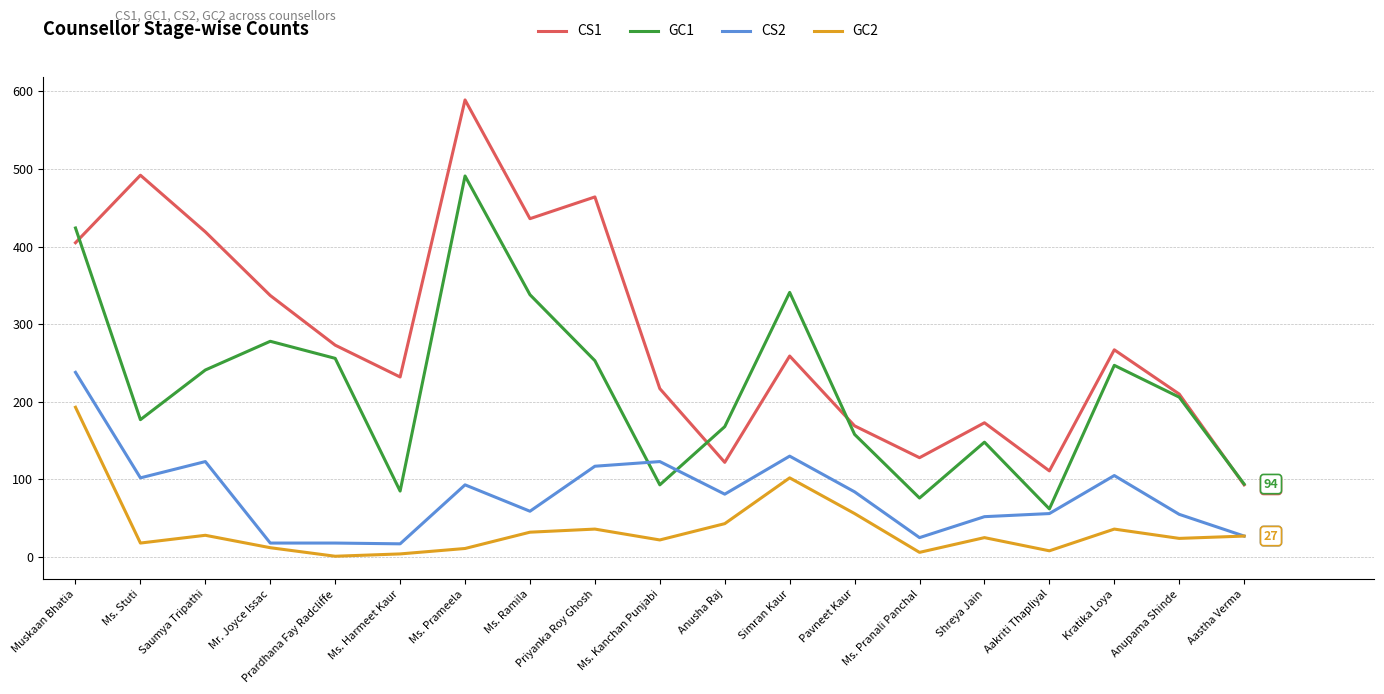

At which category does CS1 reach its first local peak?

Ms. Stuti